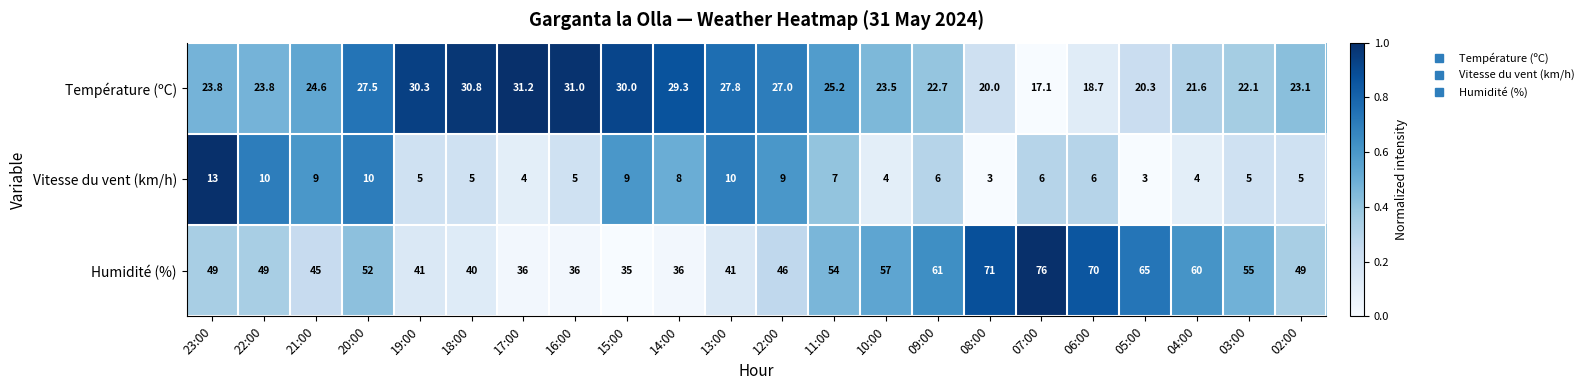

Which series has the largest range (max minus min)?

Humidité (%)